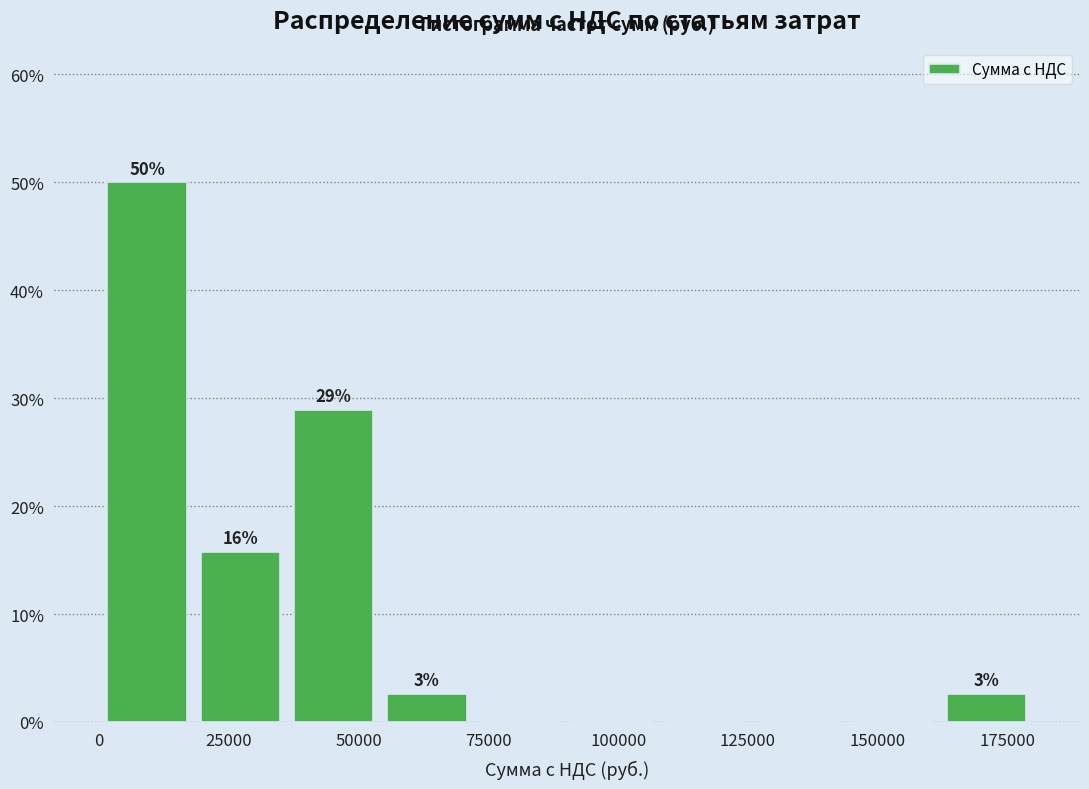

Read against the x-axis, roughly where is the centre of the tallest bar?

10000